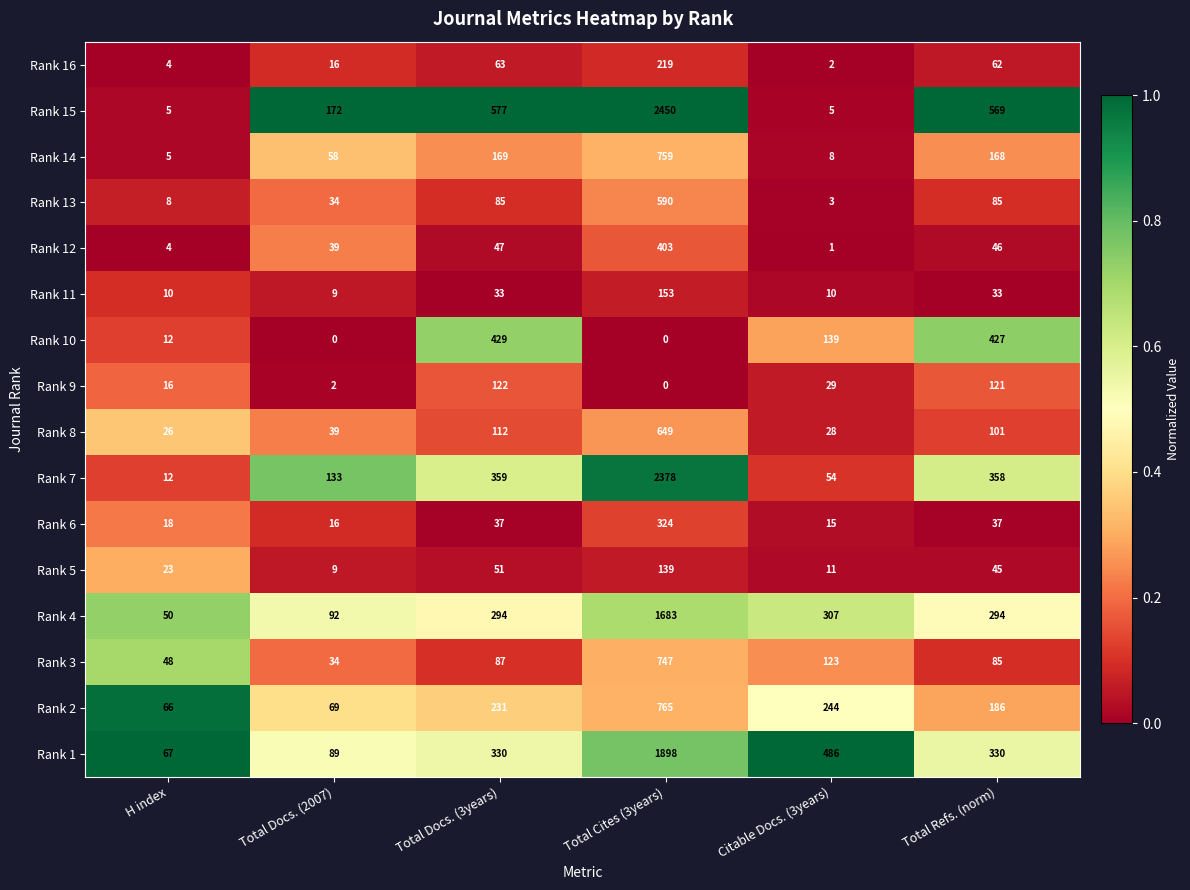

How many distinct data groups are displayed?

16